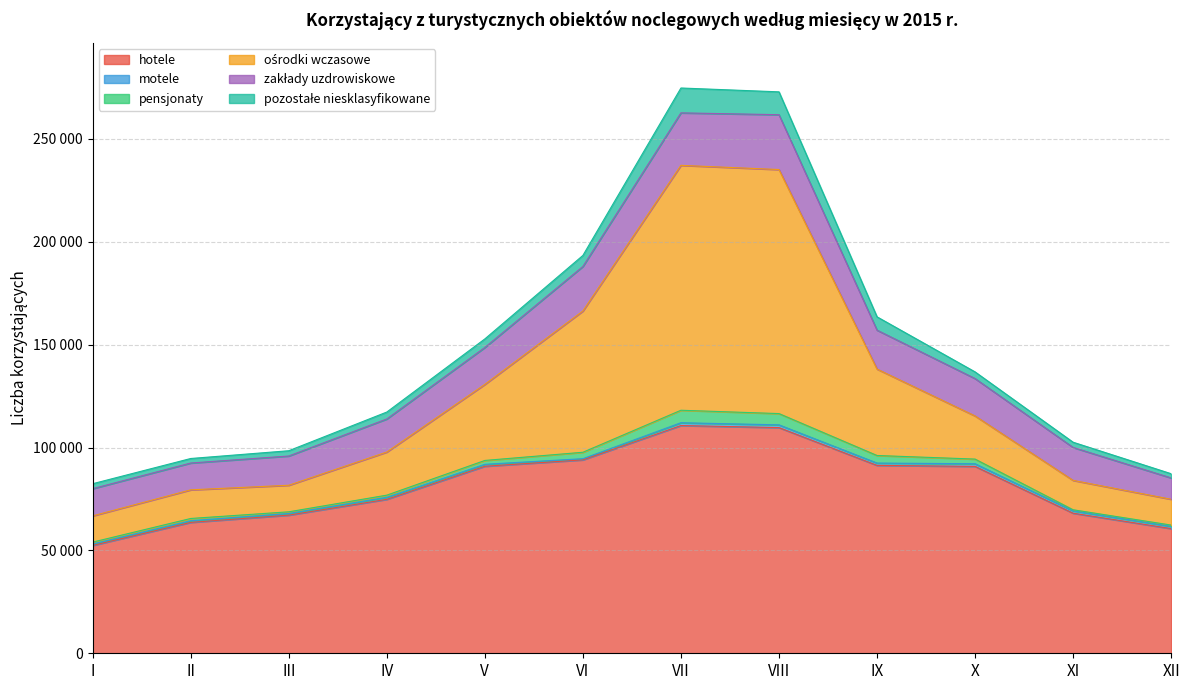

Where is the first local minimum for pensjonaty?

III